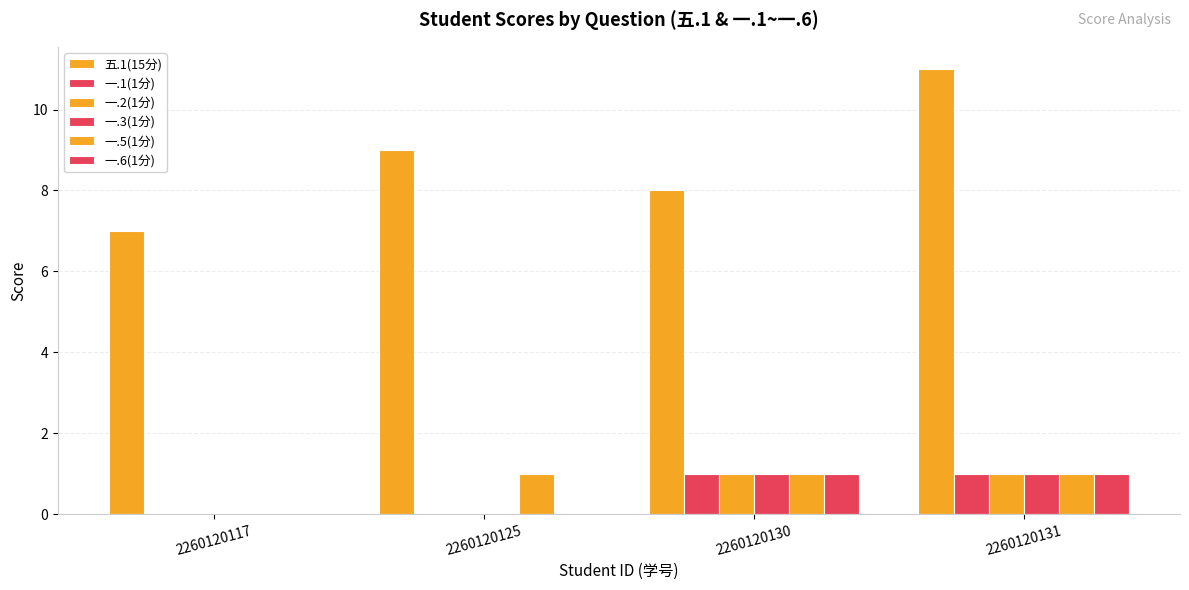

How many data points does each series have?

4